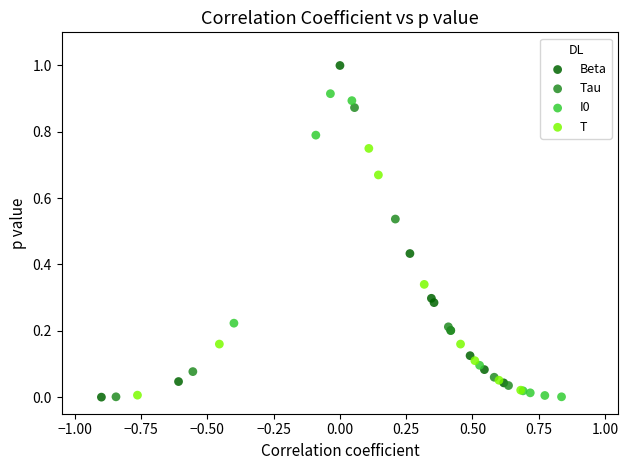

Which series has the largest Y range (max minus min)?

Beta